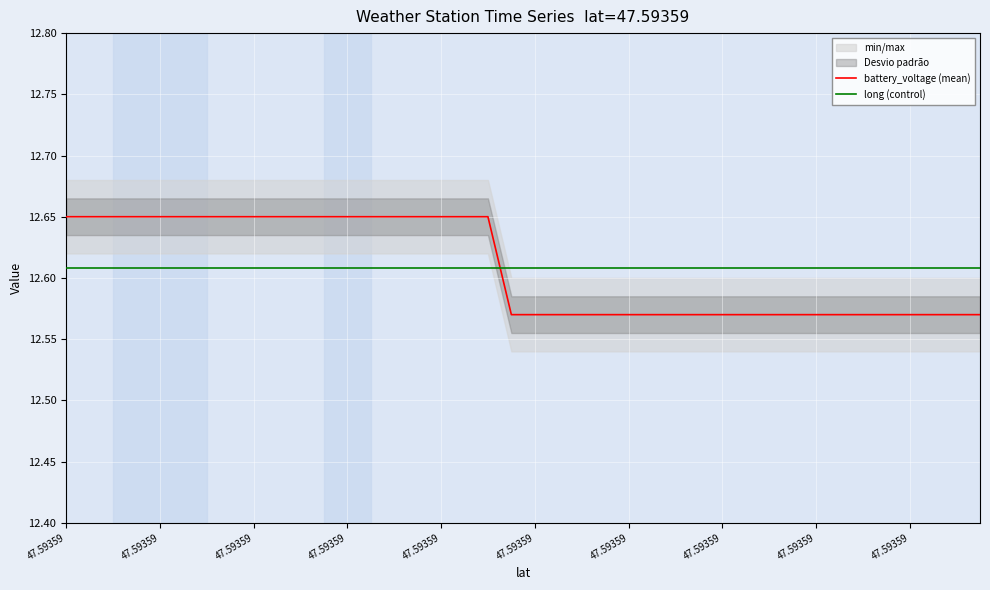

True or false: long (control) and battery_voltage (mean) intersect in this chart.

True